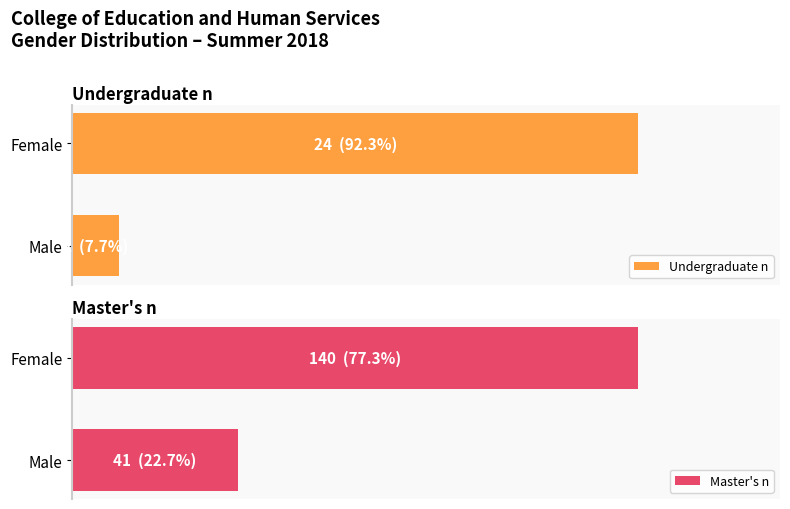

The Master's n series shows 26 at Male. True or false?

False